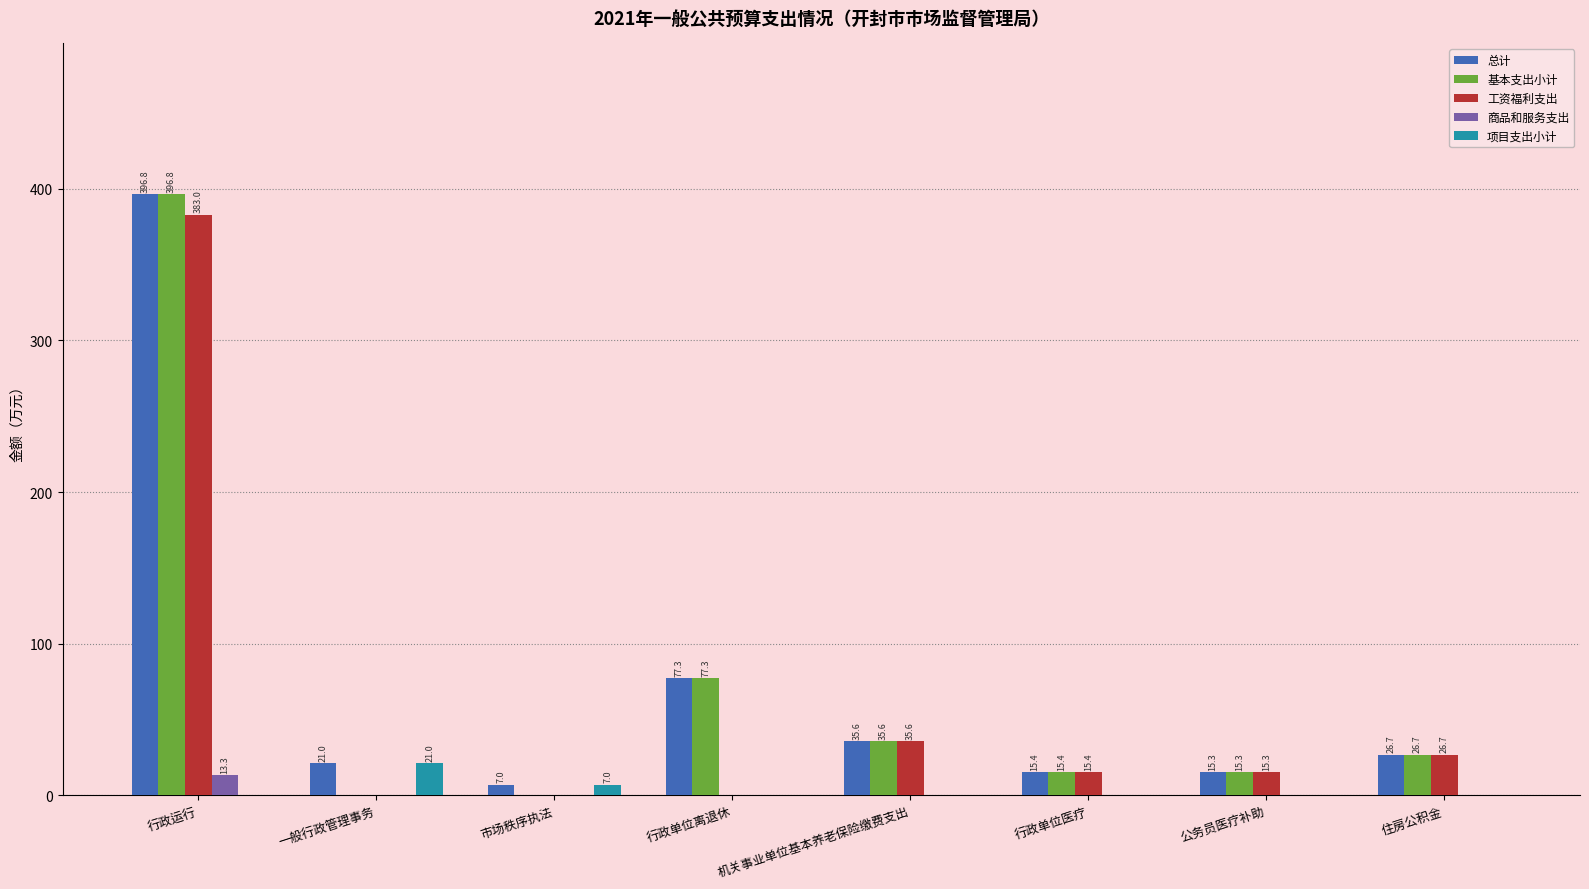

What are all the series names shown in the legend?

总计, 基本支出小计, 工资福利支出, 商品和服务支出, 项目支出小计